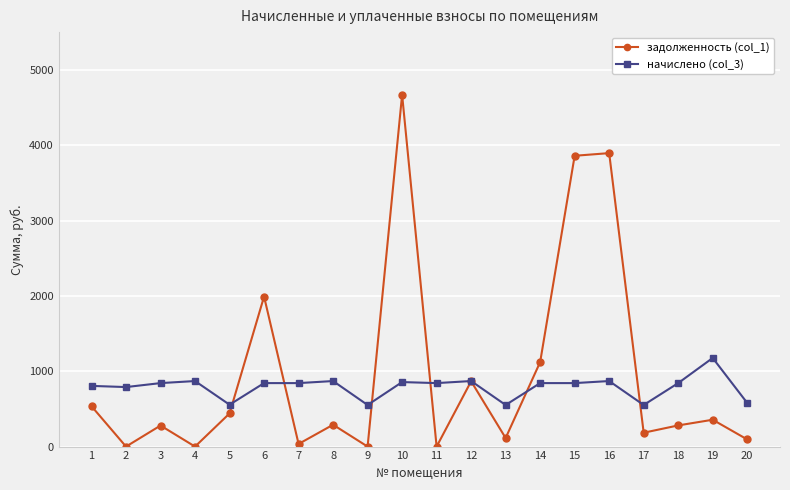

True or false: задолженность (col_1) and начислено (col_3) cross at least once.

True